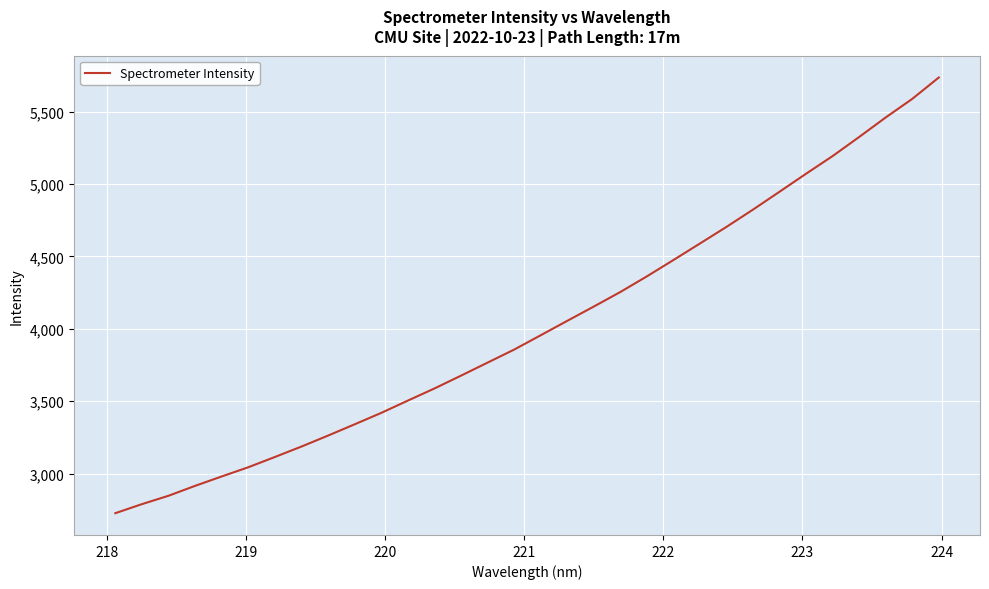

What is the difference between the maximum and minimum values?

3008.1